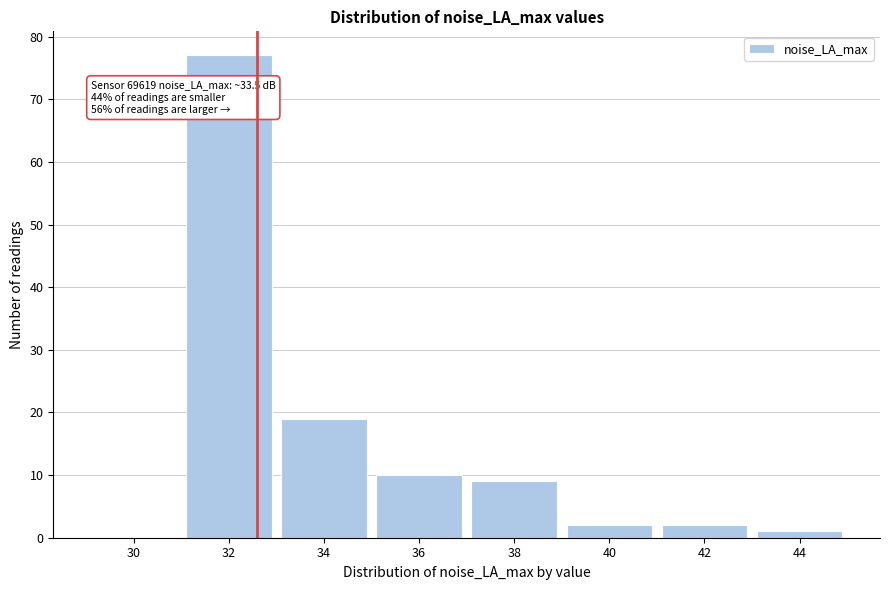

Reading left to right, transcribe all the data shown in this chart.

30=0	32=77	34=19	36=10	38=9	40=2	42=2	44=1